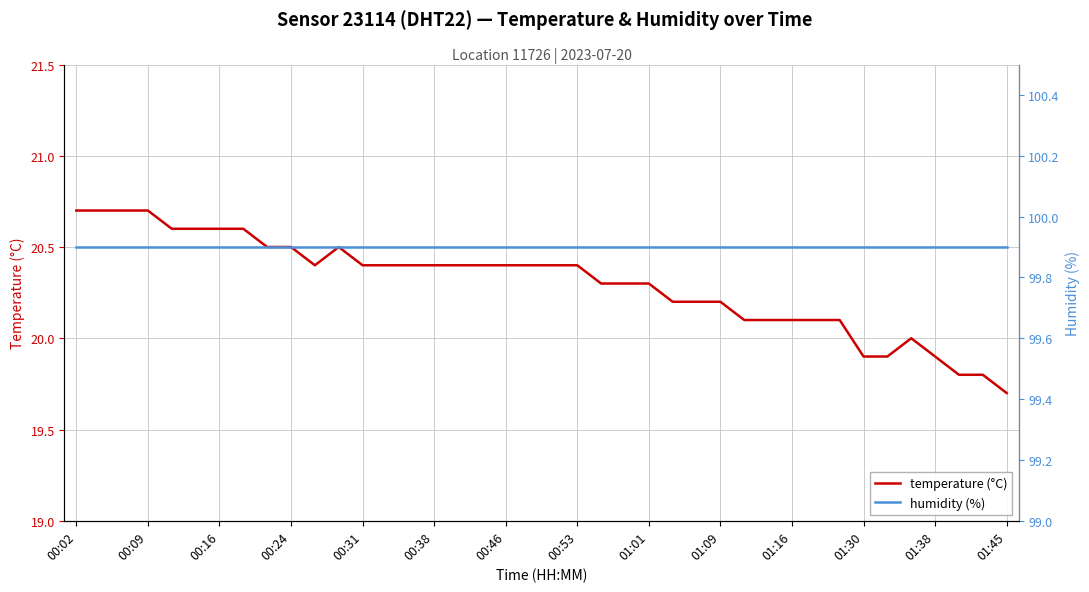

Which category has the lowest value in the temperature (°C) series?

01:45